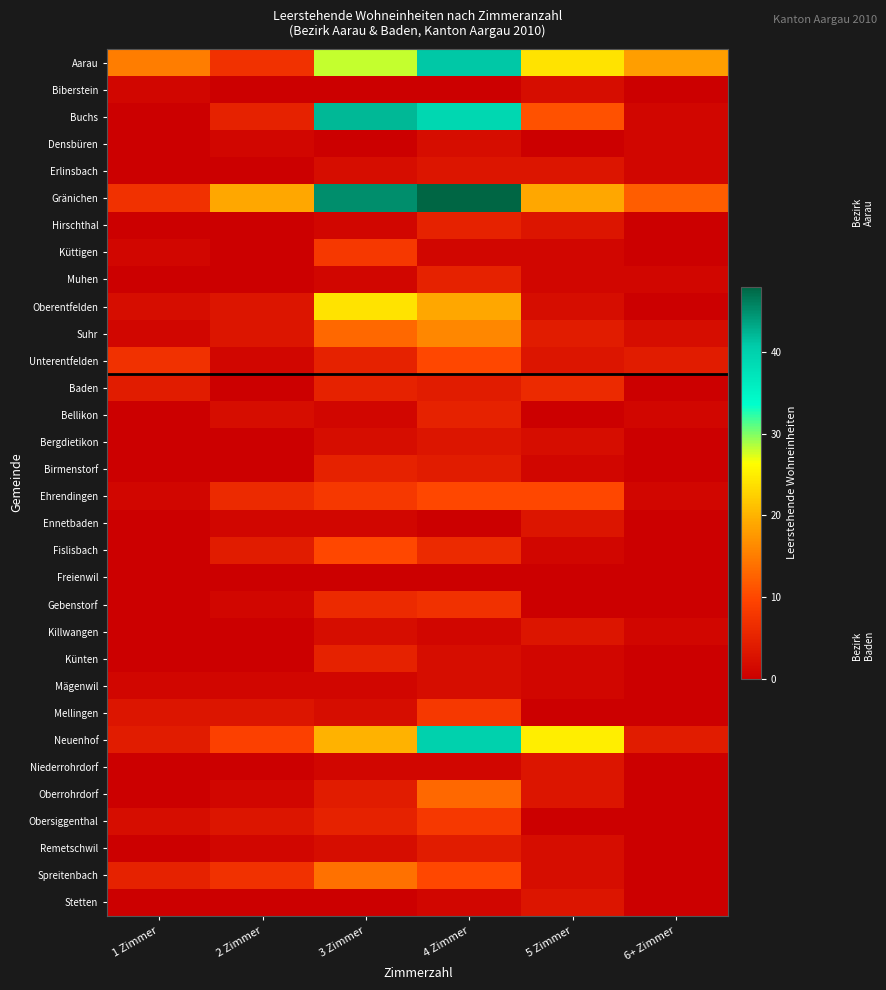

What is the spread (max minus min) of values at 4 Zimmer?

48